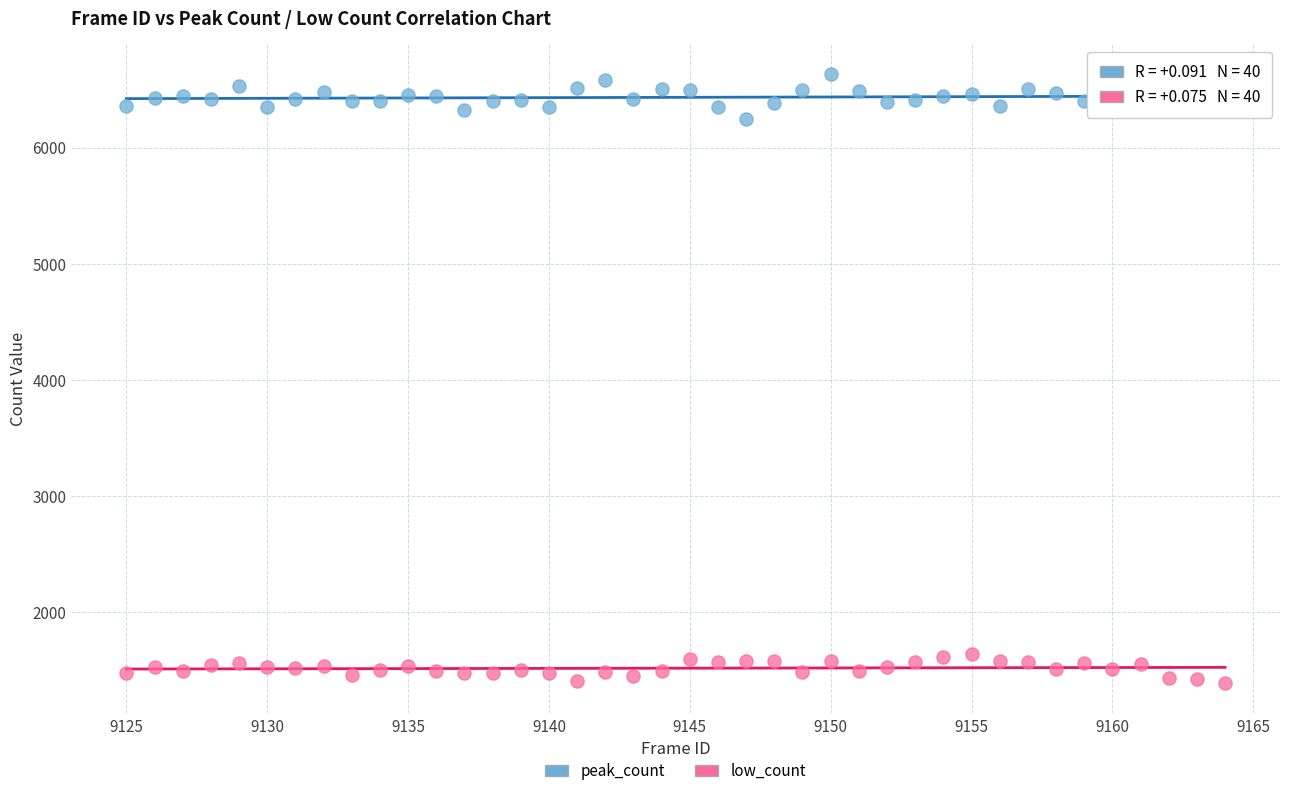

Which series reaches the minimum Y coordinate?

low_count